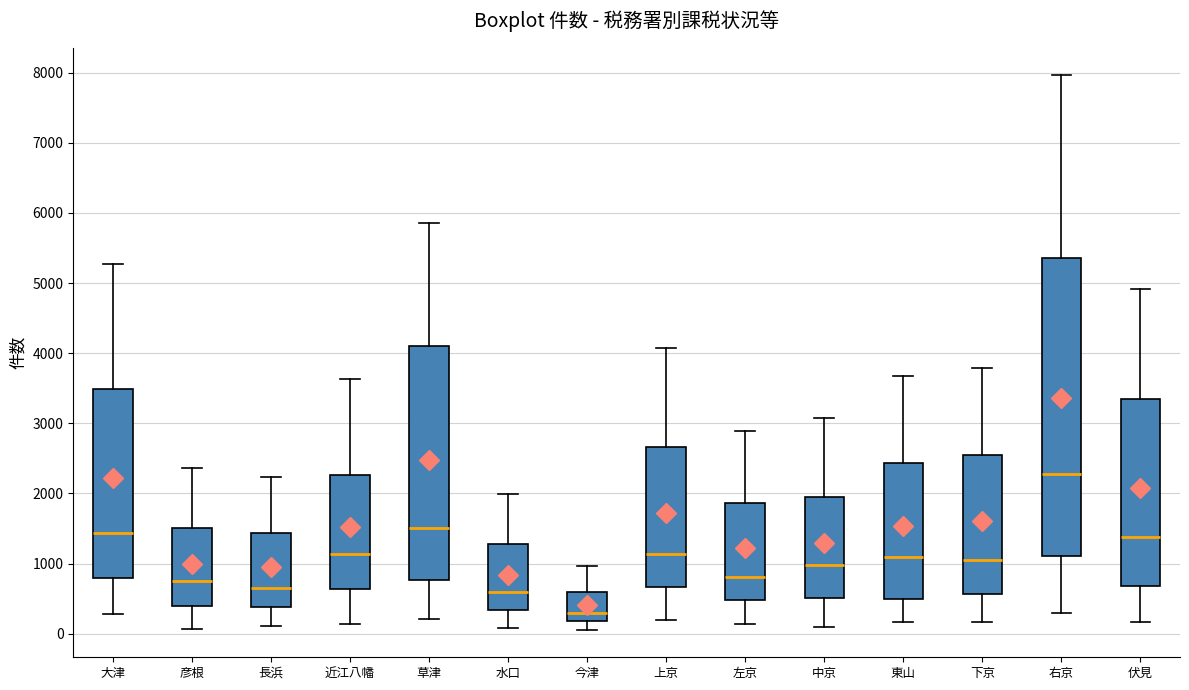

Reading left to right, transcribe this box plot: for each box, give where its median line is, the range the box spans, and where its two whiskers end, as read against the y-axis. The values are not printed on the chart, so give them approximately, as read against the axis.

大津: median 1400, box 800 to 3500, whiskers 300 to 5300
彦根: median 700, box 400 to 1500, whiskers 100 to 2400
長浜: median 700, box 400 to 1400, whiskers 100 to 2200
近江八幡: median 1100, box 600 to 2300, whiskers 100 to 3600
草津: median 1500, box 800 to 4100, whiskers 200 to 5900
水口: median 600, box 300 to 1300, whiskers 100 to 2000
今津: median 300, box 200 to 600, whiskers 100 to 1000
上京: median 1100, box 700 to 2700, whiskers 200 to 4100
左京: median 800, box 500 to 1900, whiskers 100 to 2900
中京: median 1000, box 500 to 1900, whiskers 100 to 3100
東山: median 1100, box 500 to 2400, whiskers 200 to 3700
下京: median 1000, box 600 to 2600, whiskers 200 to 3800
右京: median 2300, box 1100 to 5400, whiskers 300 to 8000
伏見: median 1400, box 700 to 3400, whiskers 200 to 4900